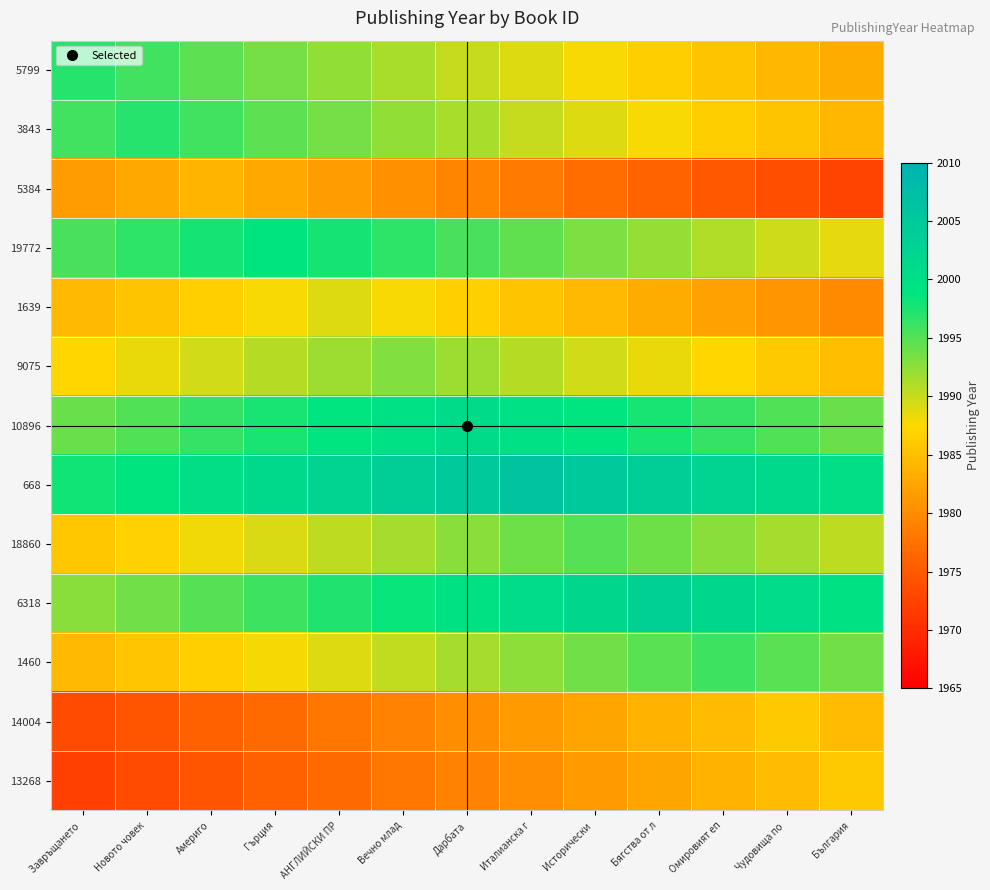

How many series are shown in this chart?

13